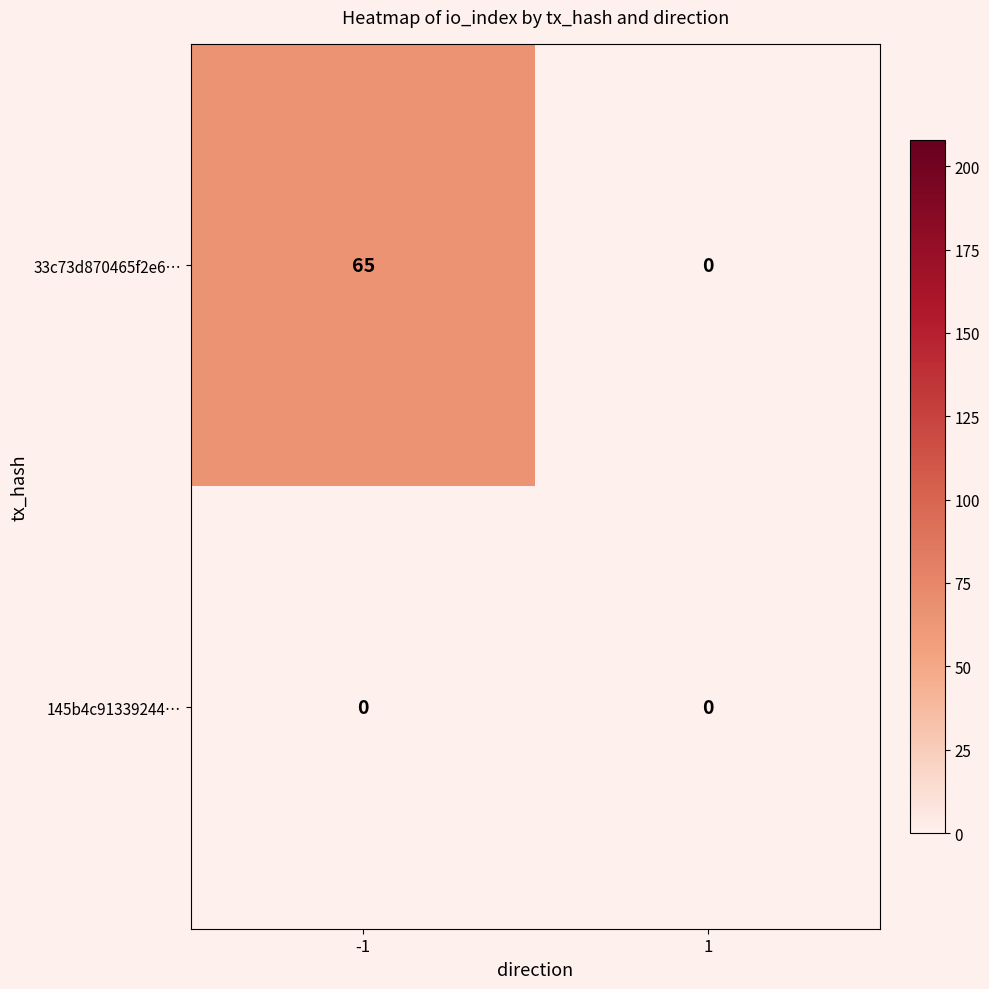

Is it true that 145b4c91339244… equals 0 at 1?

True